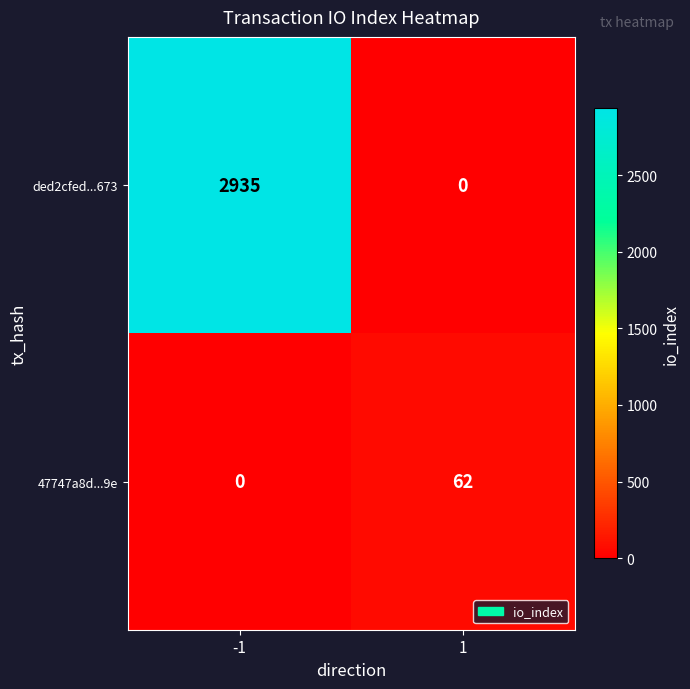

Read the 47747a8d...9e value at 1, to the nearest 5.

60